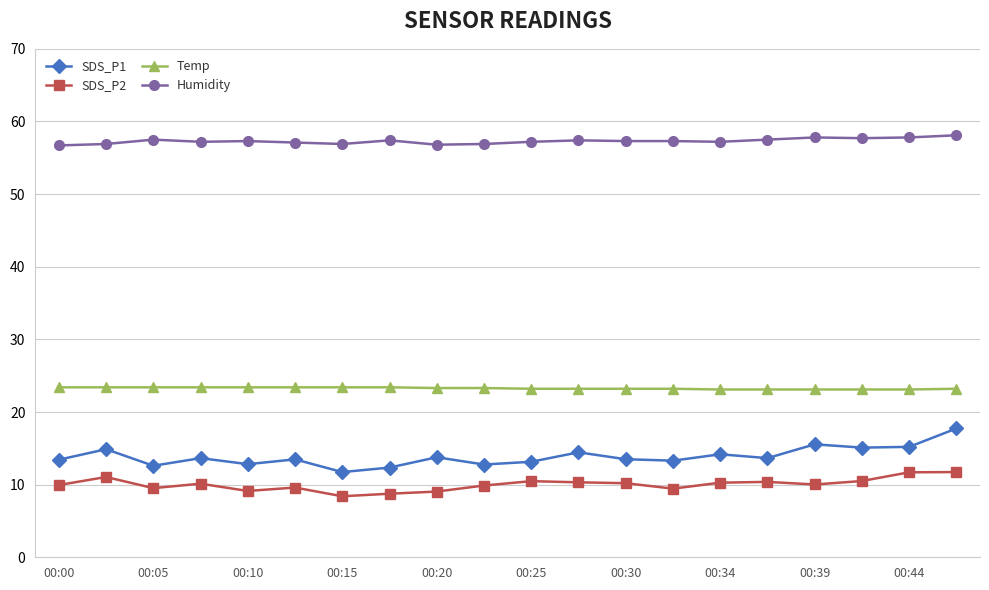

How many data points does each series have?

20